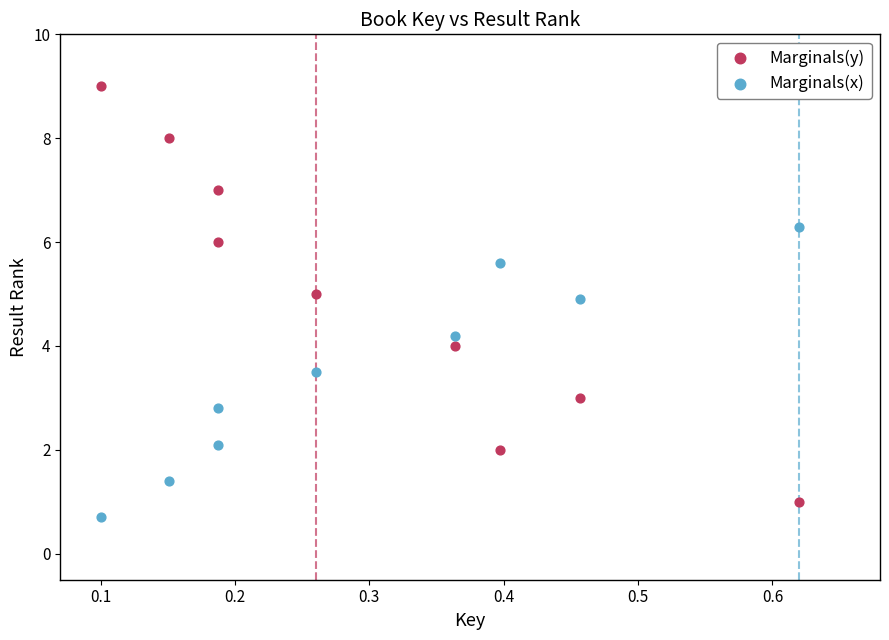

Across all data points, what is the range of X values (max minus min)?

0.5